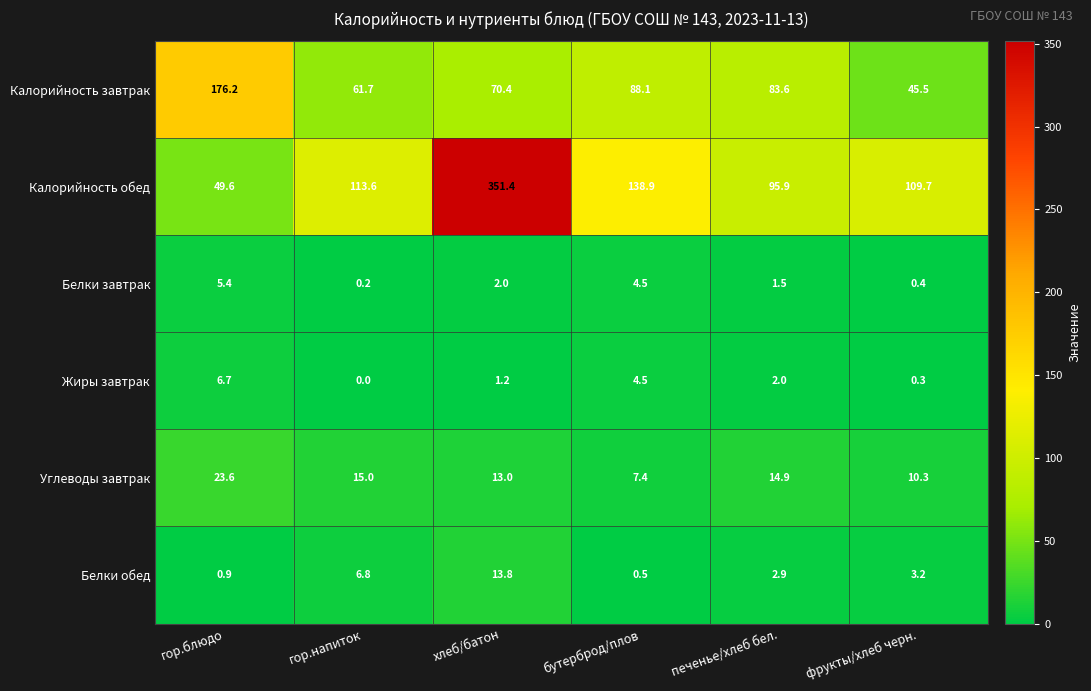

At which category does the chart reach its minimum across all series?

гор.напиток